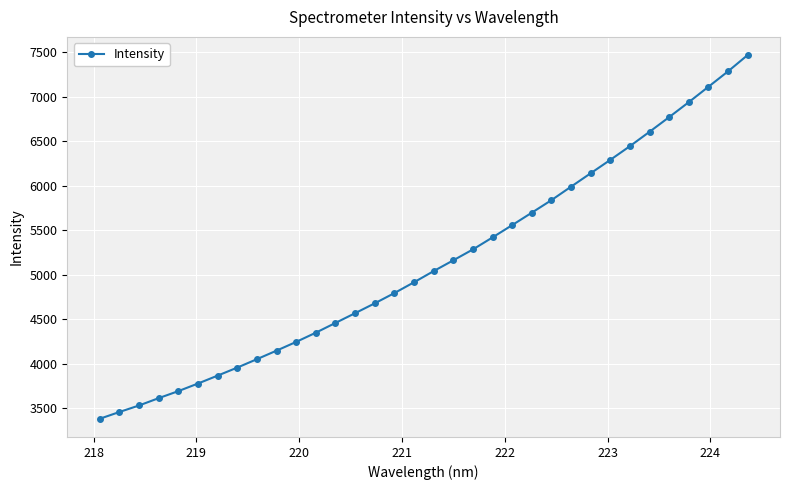

What is the value of the 2nd point from the left?

3459.1